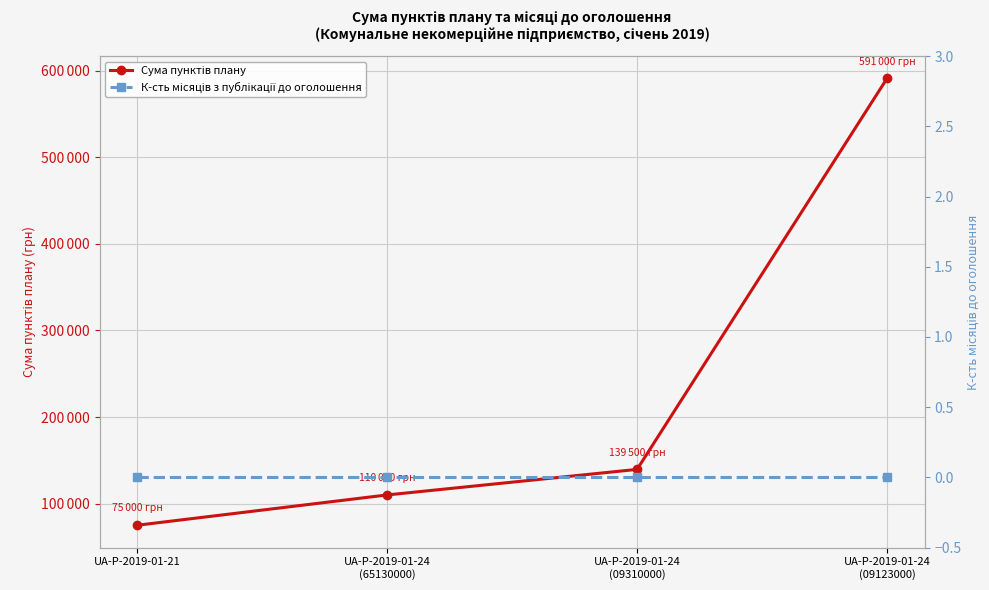

What is the label of the 3rd point from the right?

UA-P-2019-01-24
(65130000)